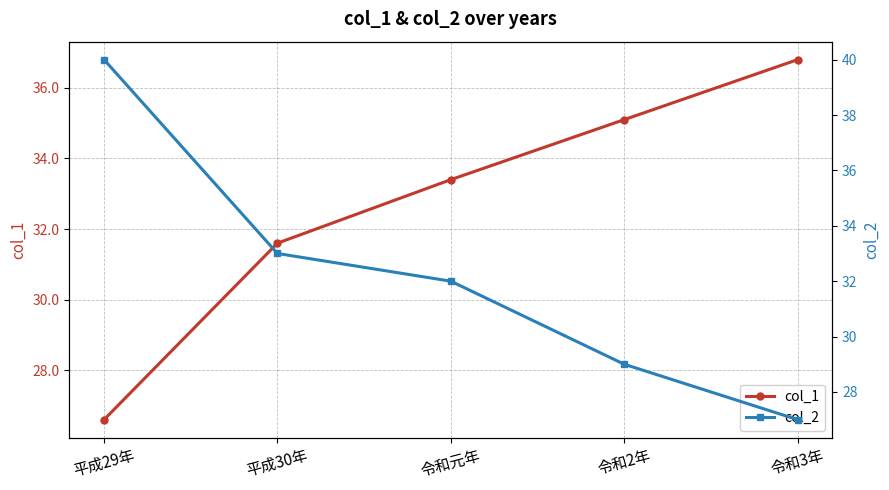

Which has a higher value, 平成30年 or 令和3年?

令和3年